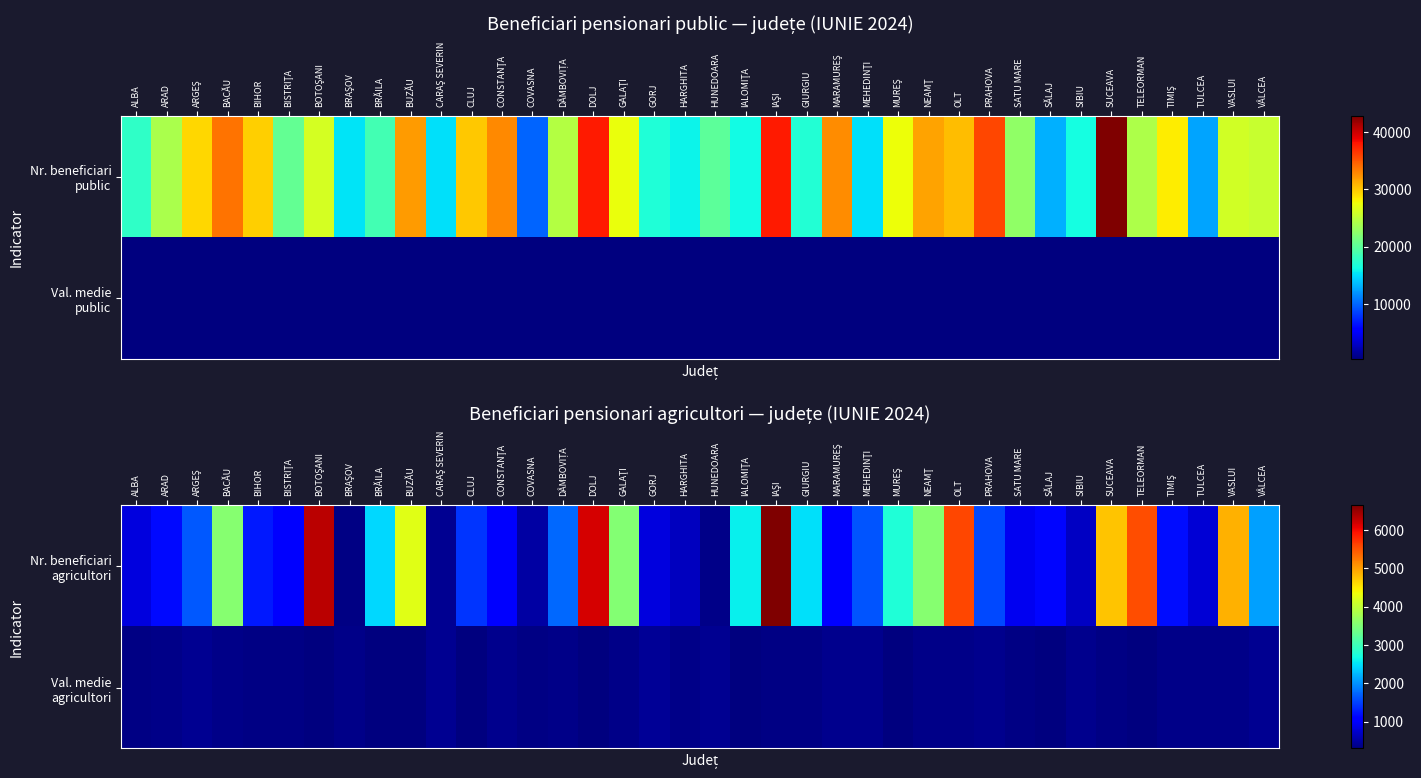

What is the minimum value shown in the chart?

296.3